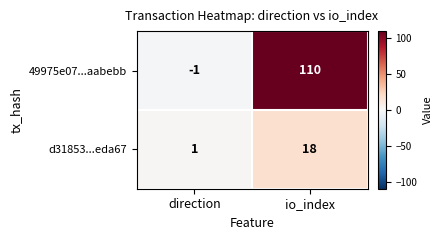

What is the maximum value shown in the chart?

110